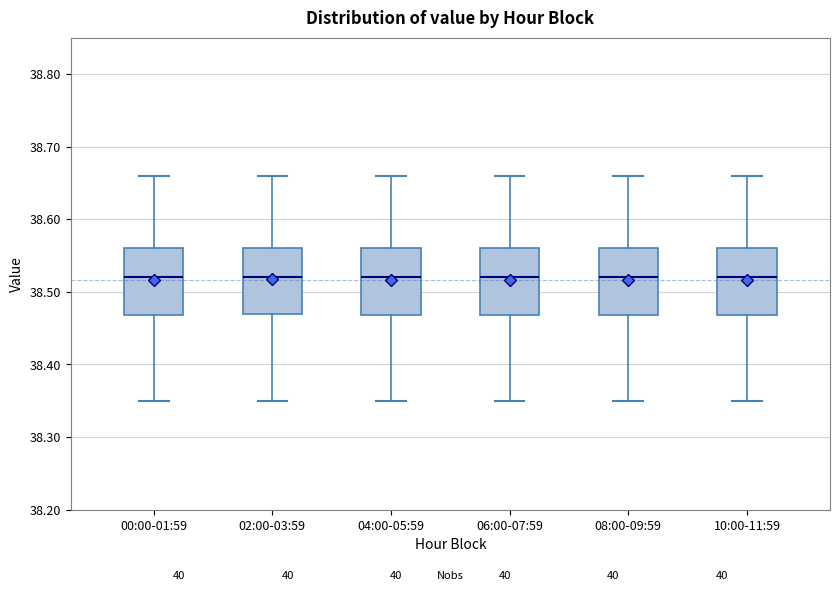

Where does the upper whisker of the box for 02:00-03:59 end on the y-axis? The values are not printed on the chart, so give them approximately, as read against the axis.

38.66